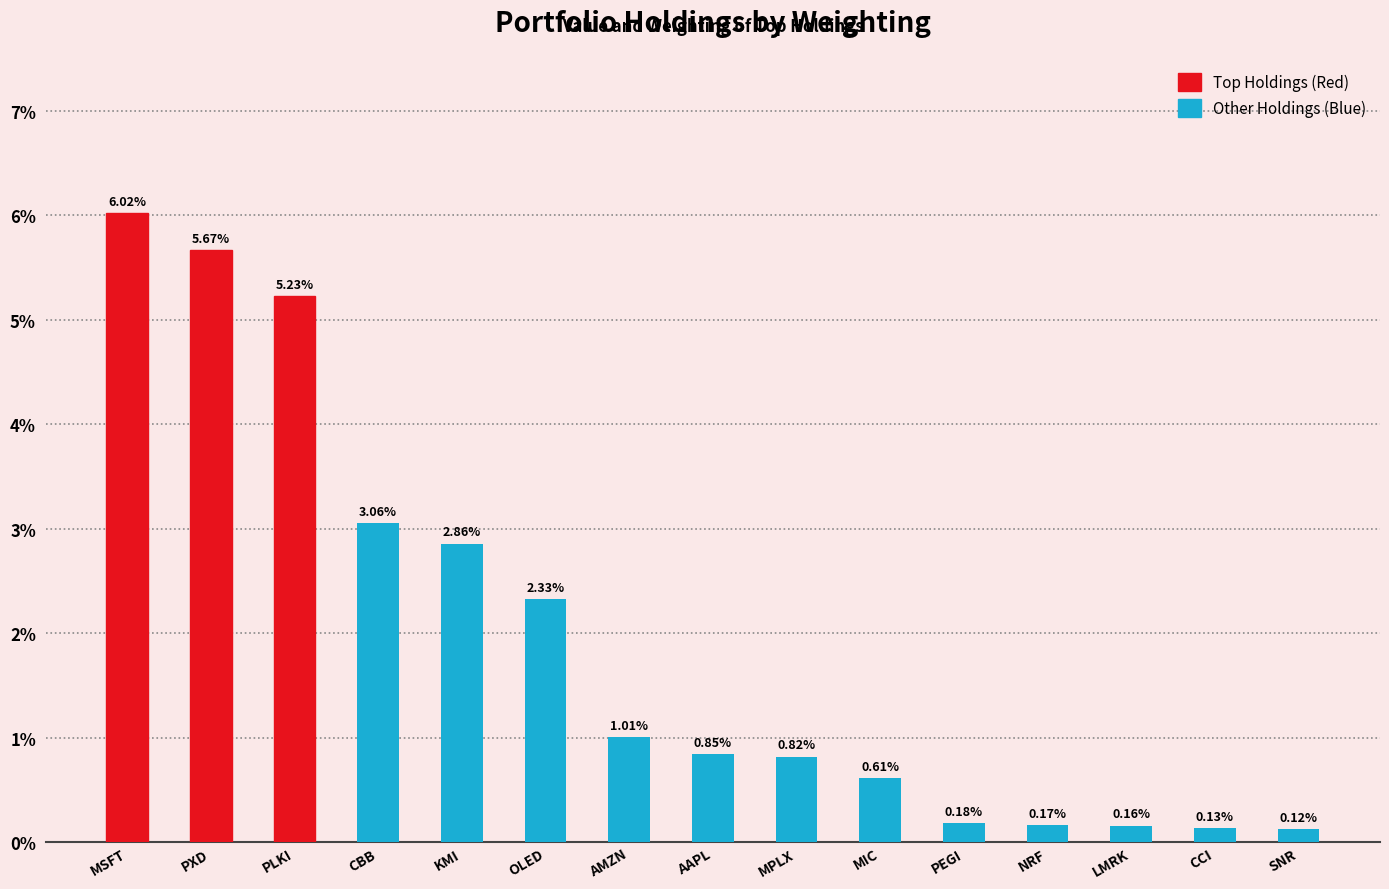

Rank the categories by value from highest to lowest.

MSFT, PXD, PLKI, CBB, KMI, OLED, AMZN, AAPL, MPLX, MIC, PEGI, NRF, LMRK, CCI, SNR